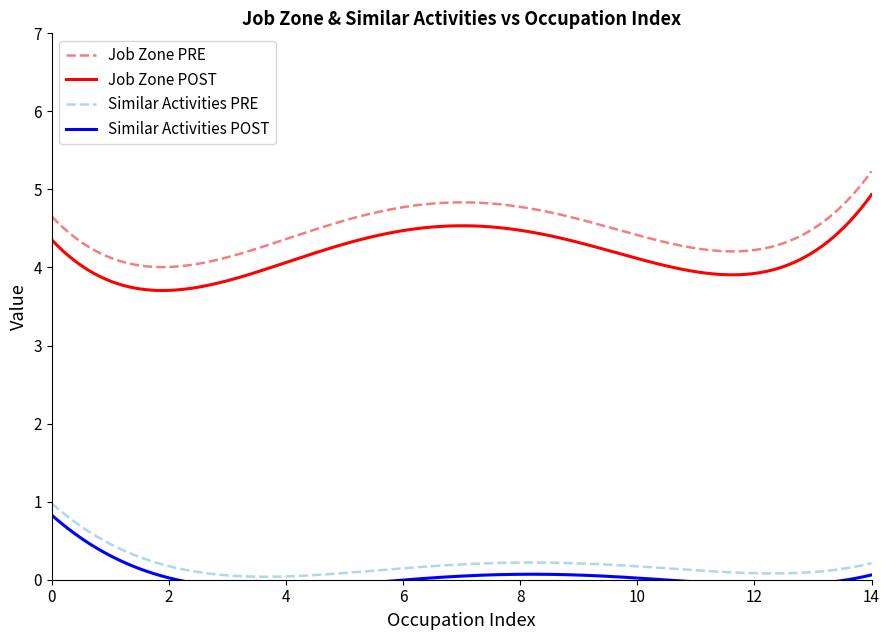

What is the average value of the Job Zone series?

4